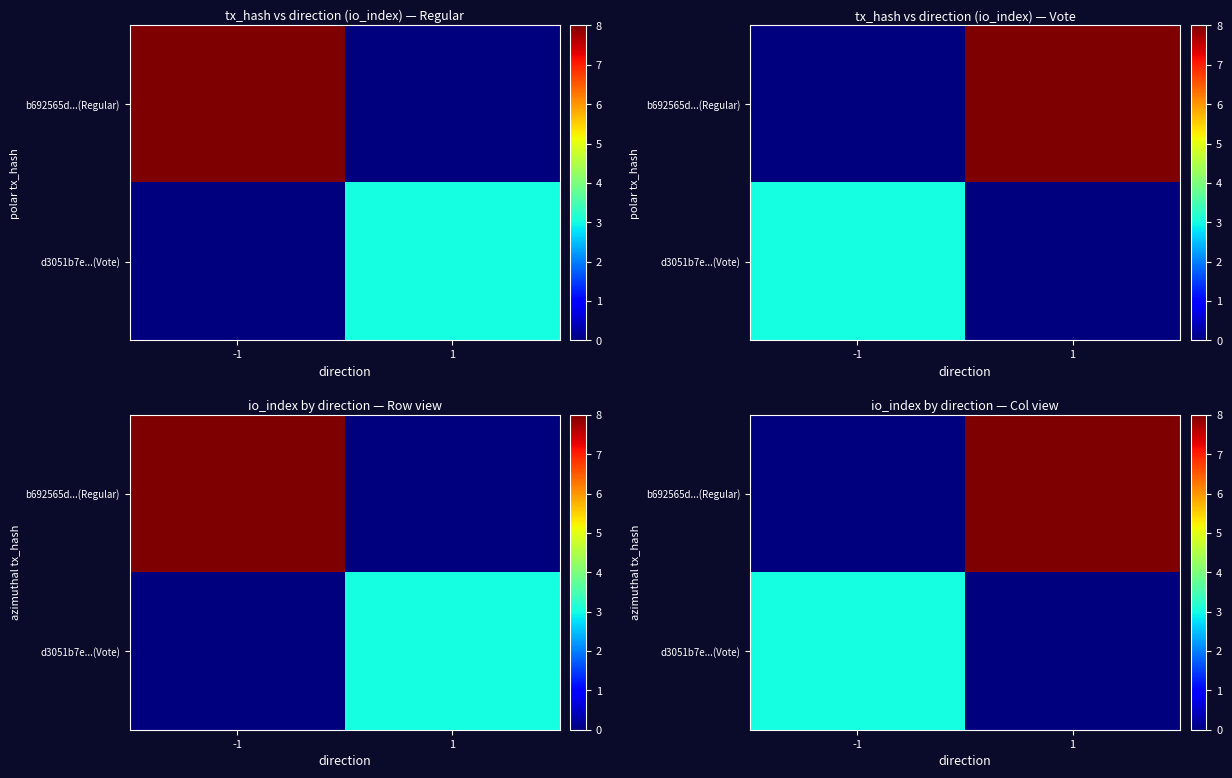

What is the difference between the maximum and minimum values in the d3051b7e...(Vote) series?

3